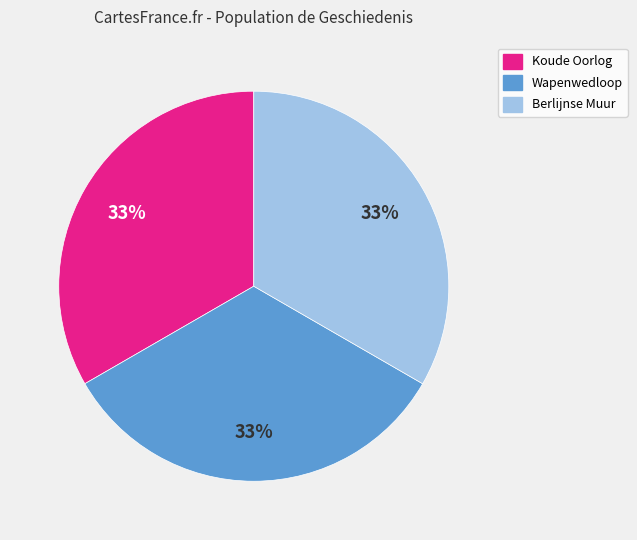

Is there any slice that represents more than half of the pie?

No